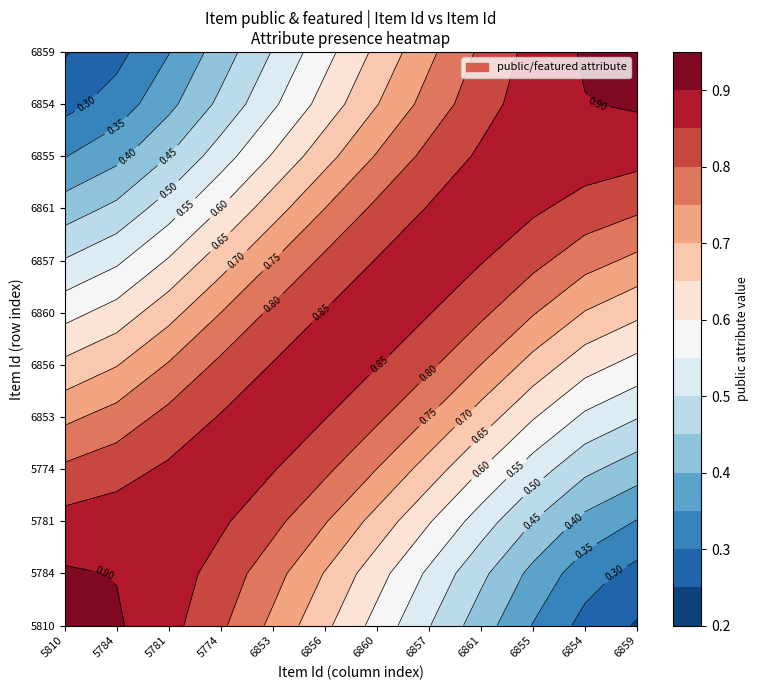

At 5781, list the series in order from largest to smallest.

5781, 5810, 5784, 5774, 6853, 6856, 6860, 6857, 6861, 6855, 6854, 6859